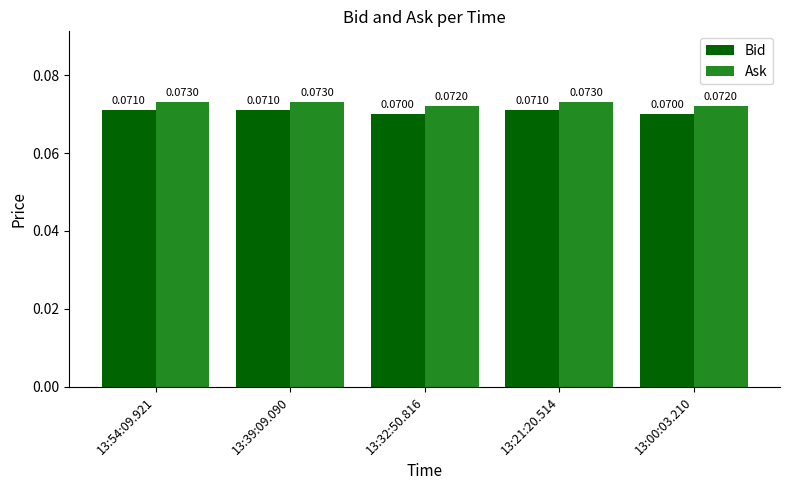

How many Bid values are between 0 and 1?

5